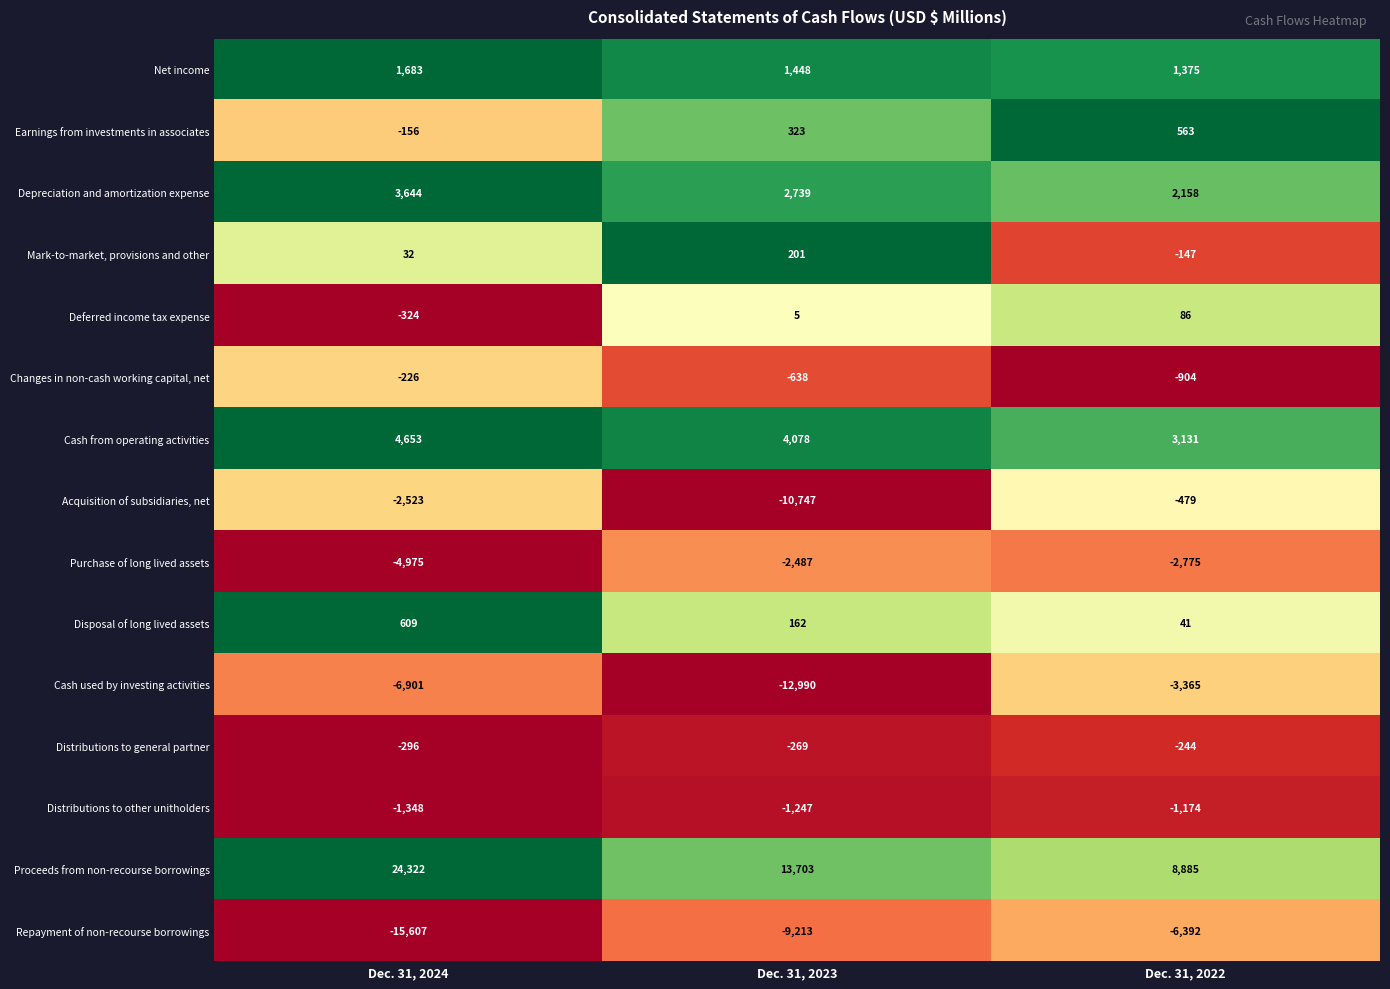

How many Mark-to-market, provisions and other values are between -147 and 201?

3